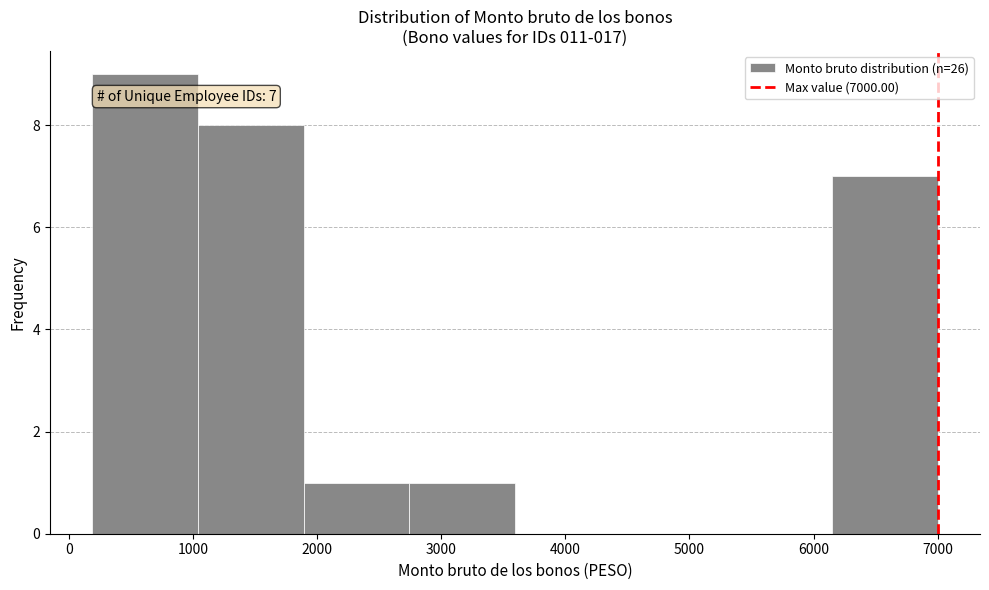

Over which range of the x-axis is the bar tallest?

200 to 1000